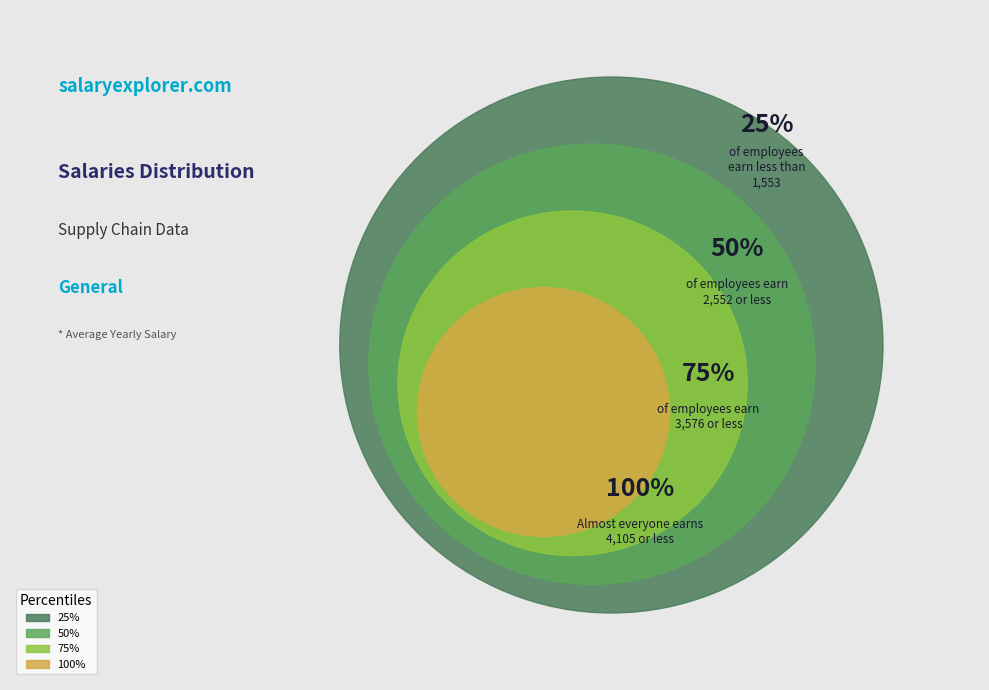

How many segments does this pie chart have?

4